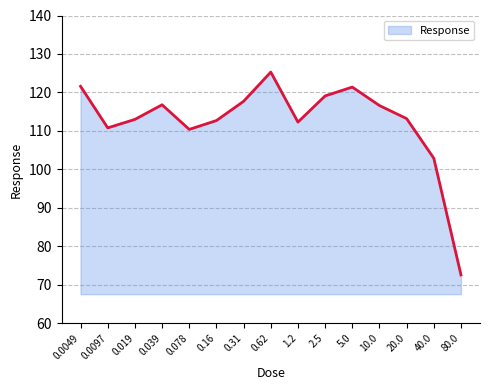

What position from the left is 1.2?

9